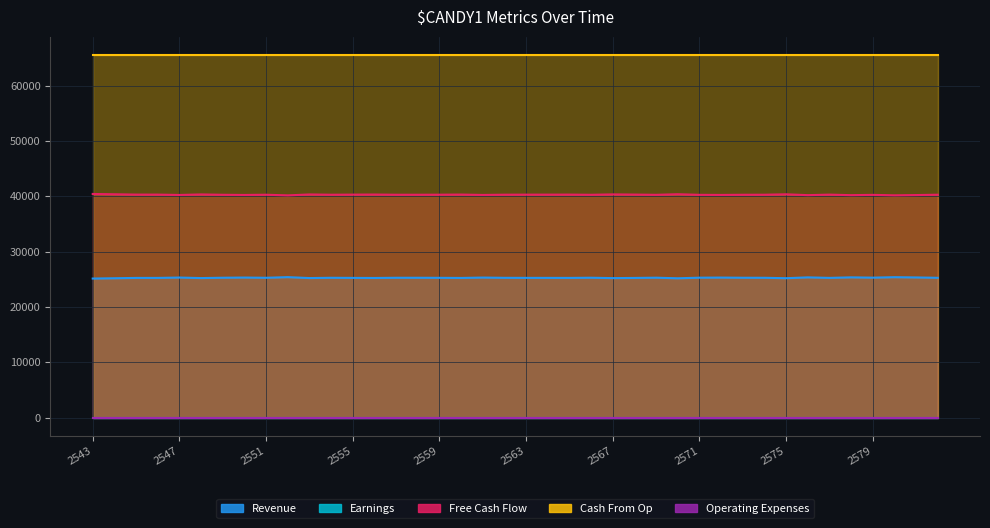

At which category is the sum across all series the highest?

2543